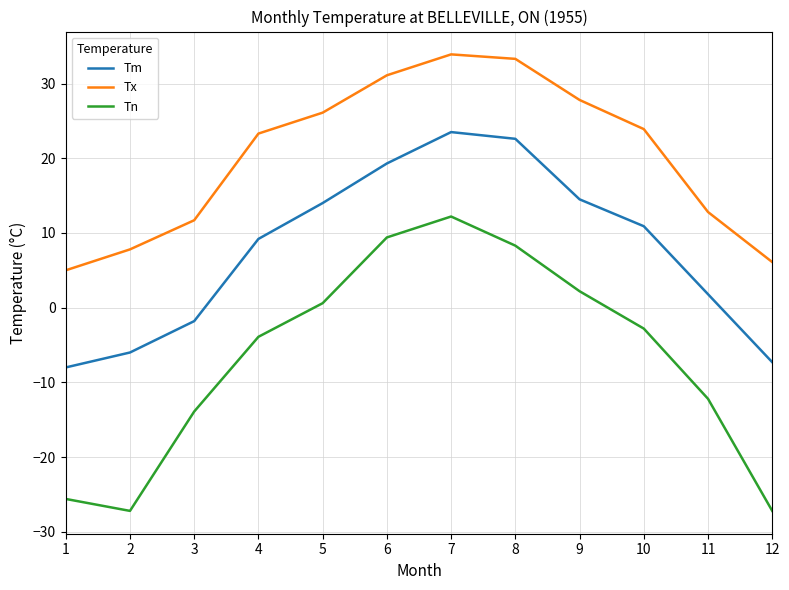

How many values in Tm are below zero?

4